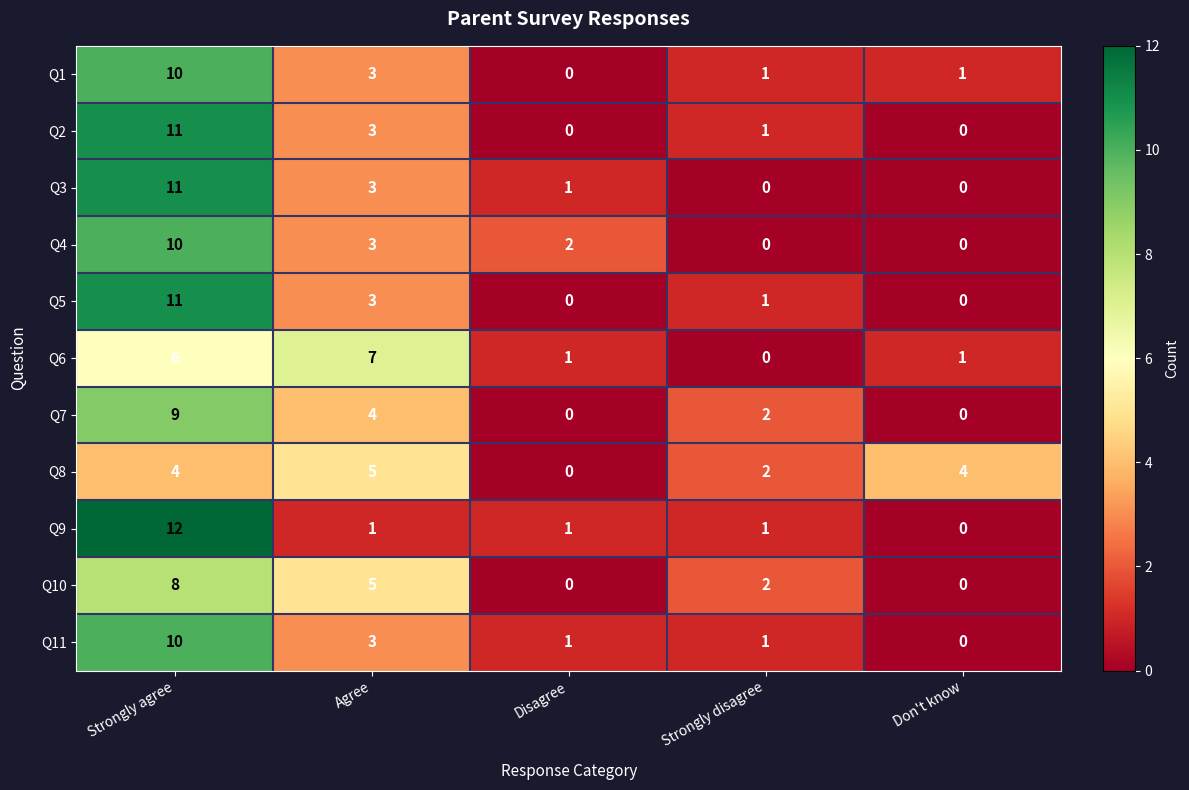

At how many categories does at least one series exceed 8?

1